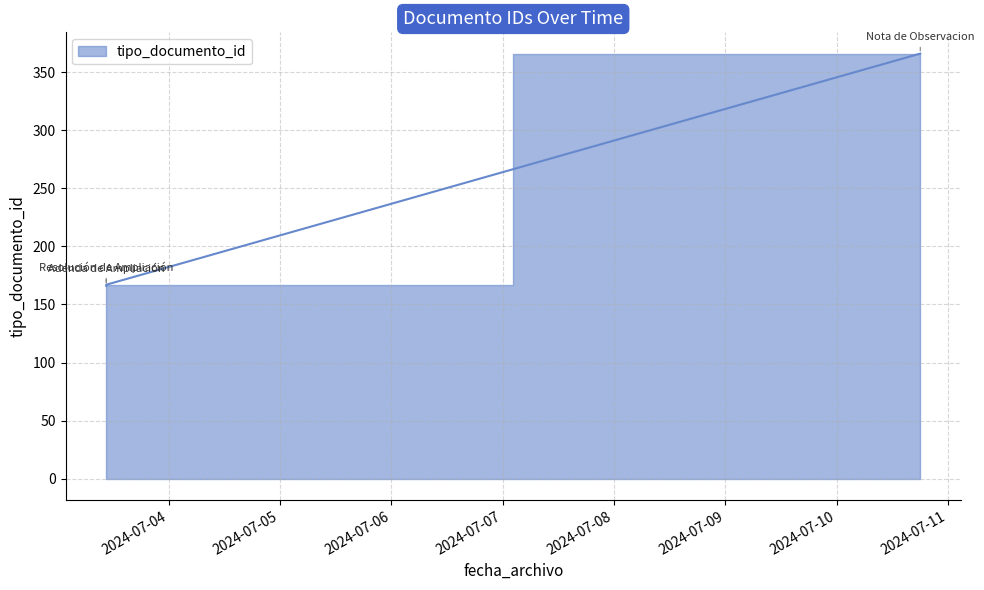

List the labels in order of value, largest first.

2024-07-10 17:59:56, 2024-07-03 10:30:40, 2024-07-03 10:30:40